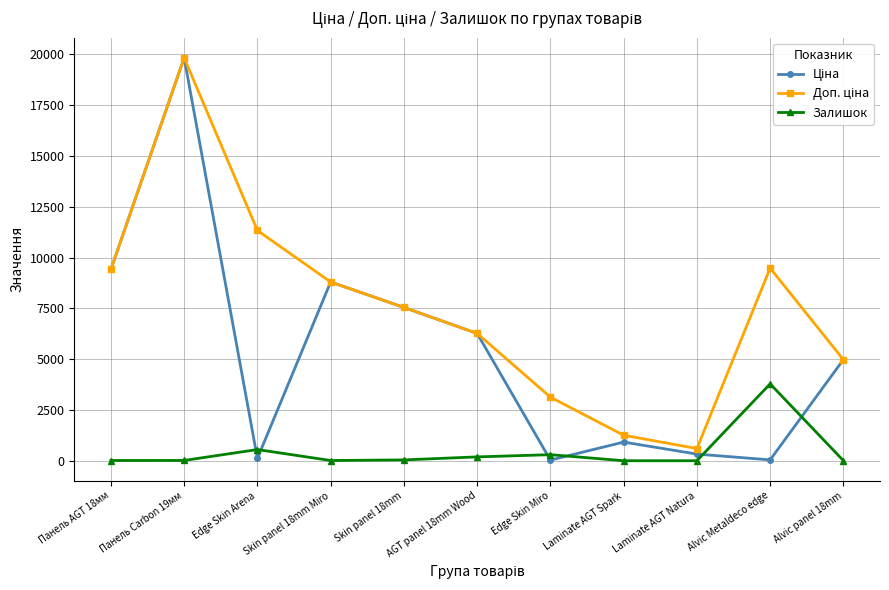

The Залишок series shows 1468.5 at Alvic Metaldeco edge. True or false?

False